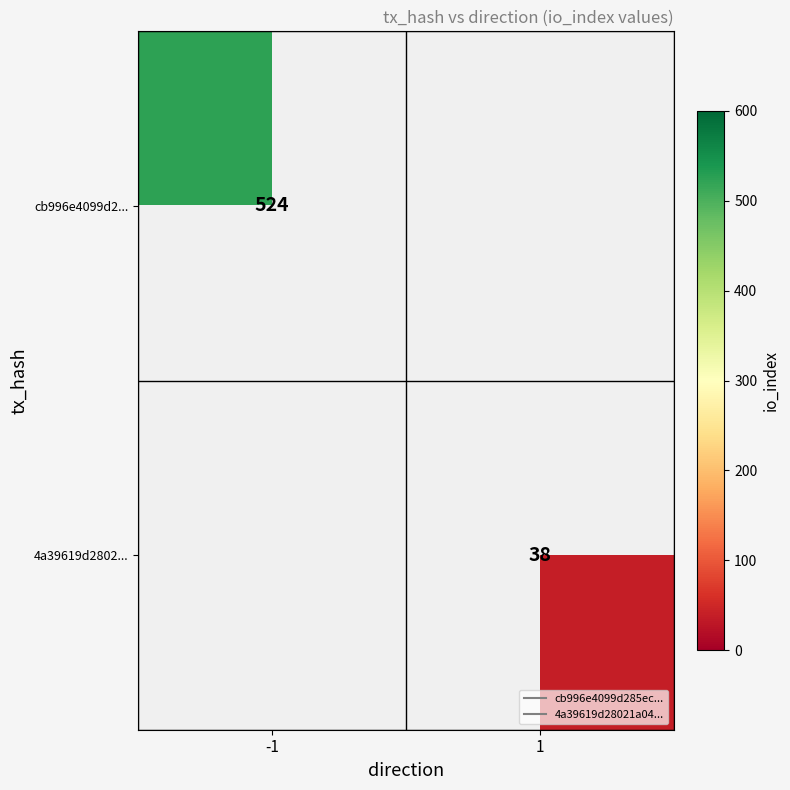

The cb996e4099d2... series shows 278.4 at -1. True or false?

False